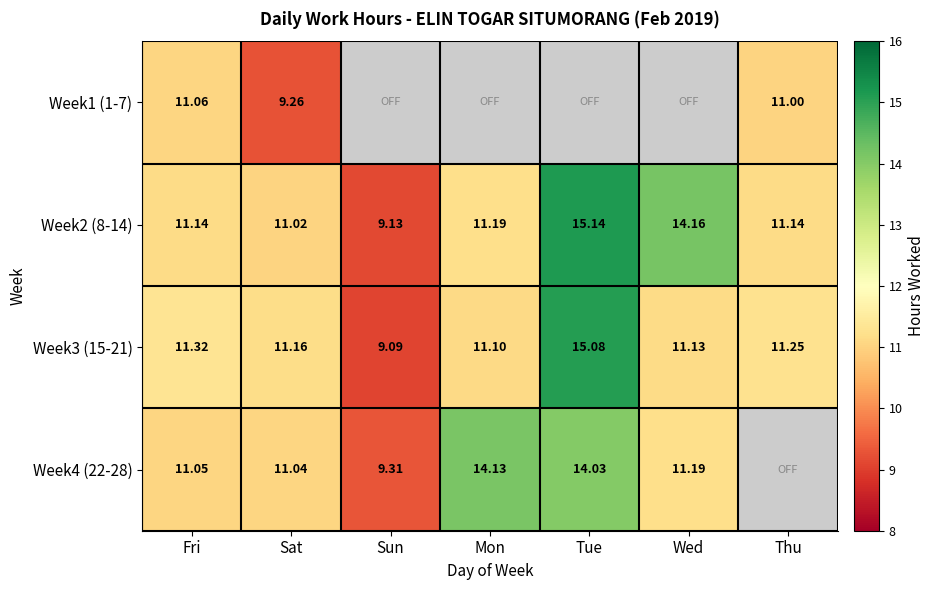

Is the value of Week1 (1-7) at Sat greater than the value of Week3 (15-21) at Wed?

No